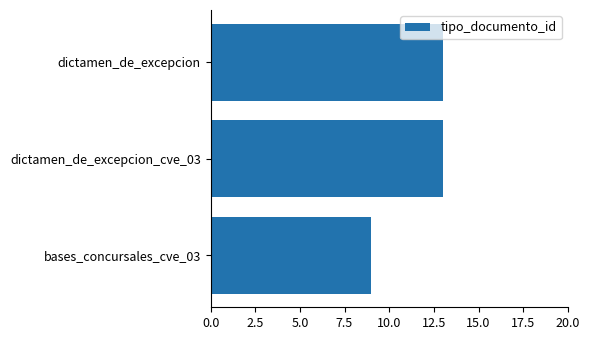

What is the ratio of the value at dictamen_de_excepcion_cve_03 to the value at bases_concursales_cve_03?

1.4